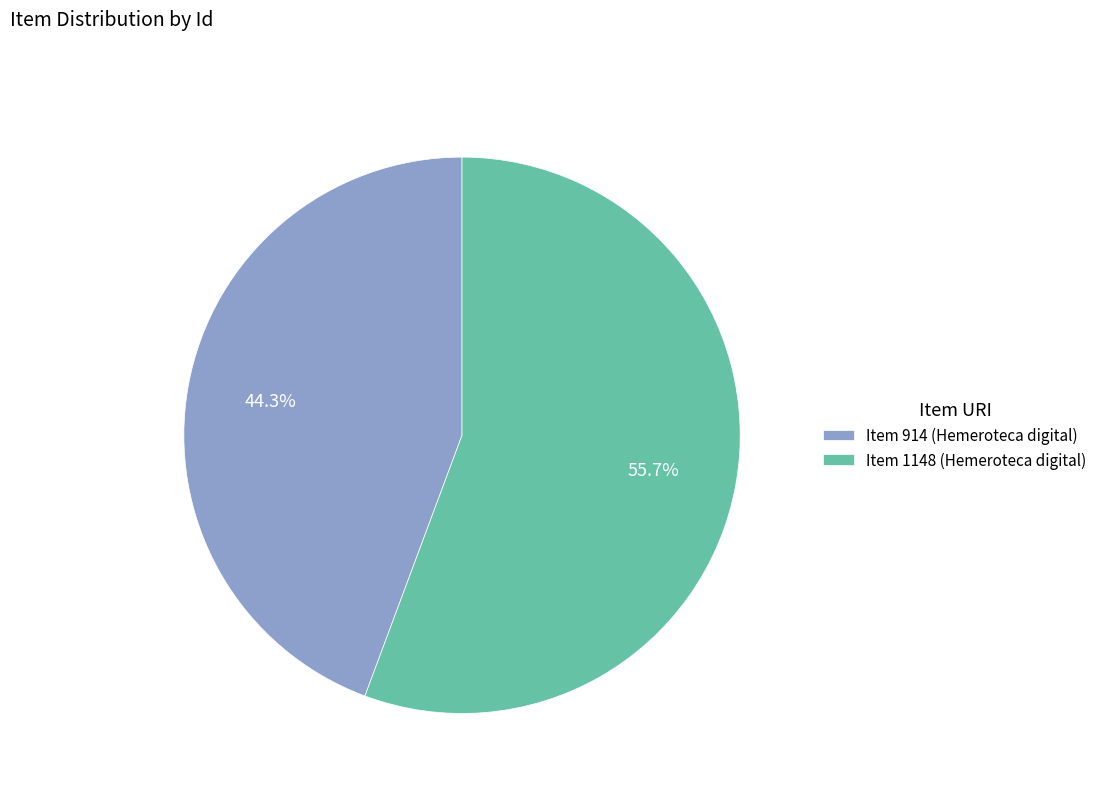

Rank the categories by value from lowest to highest.

Item 914 (Hemeroteca digital), Item 1148 (Hemeroteca digital)